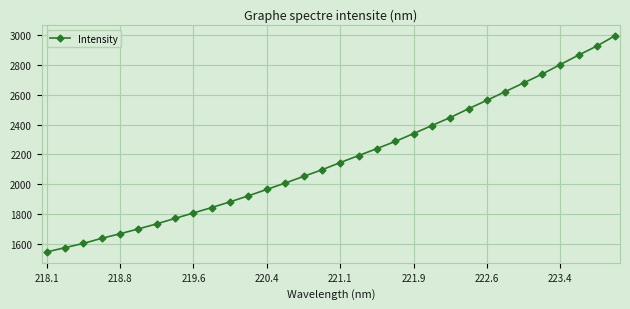

What is the value of the 16th point from the left?

2097.3